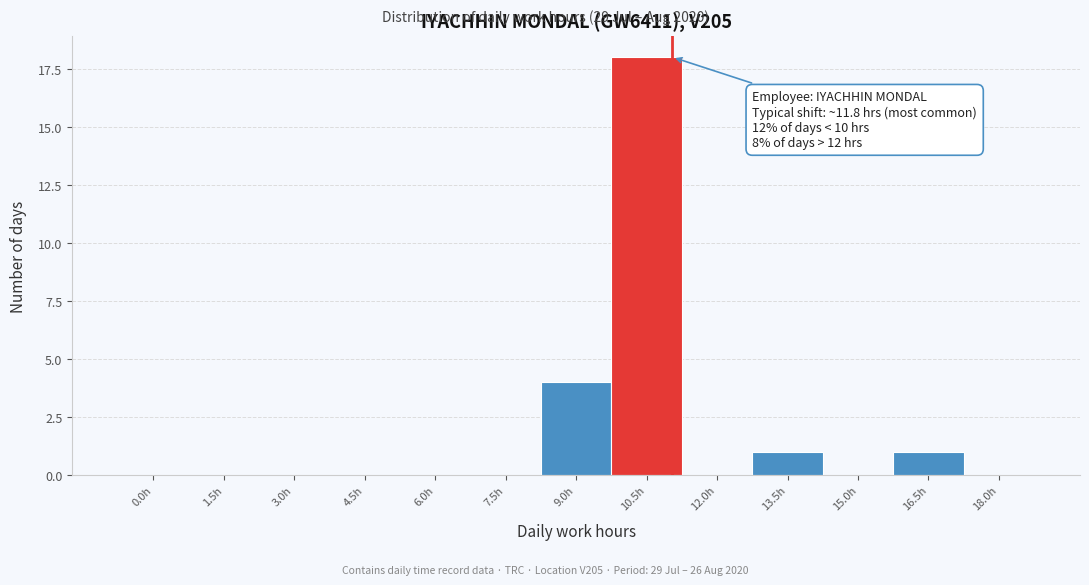

Reading left to right, list all the values displayed in this chart.

0.0h=0	1.5h=0	3.0h=0	4.5h=0	6.0h=0	7.5h=0	9.0h=4	10.5h=18	12.0h=0	13.5h=1	15.0h=0	16.5h=1	18.0h=0